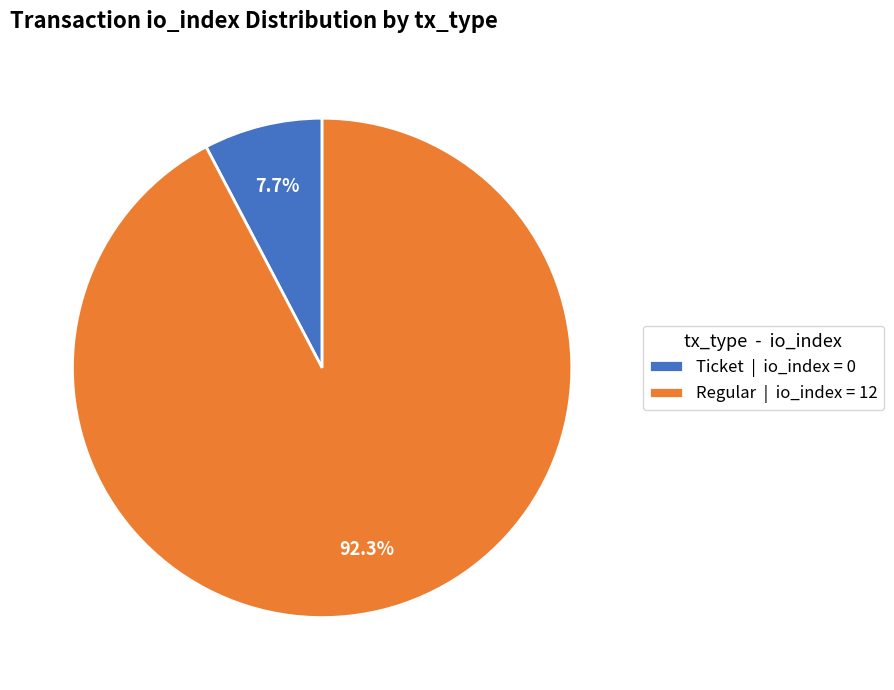

Rank the categories by value from lowest to highest.

Ticket | io_index = 0, Regular | io_index = 12